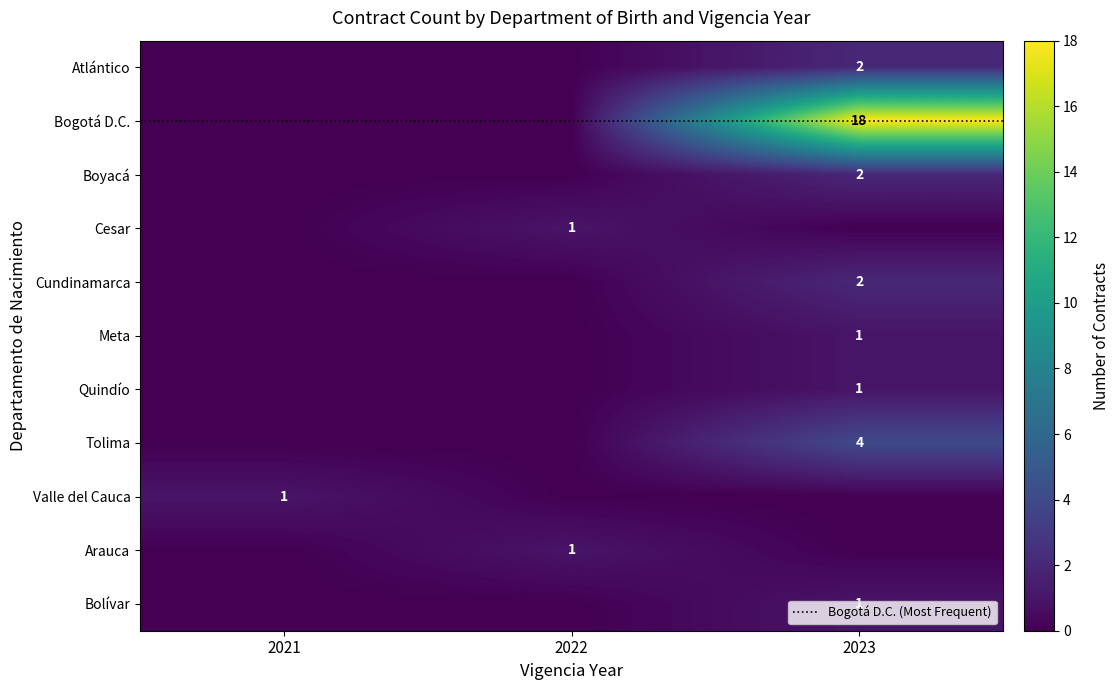

What is the greatest value displayed?

18